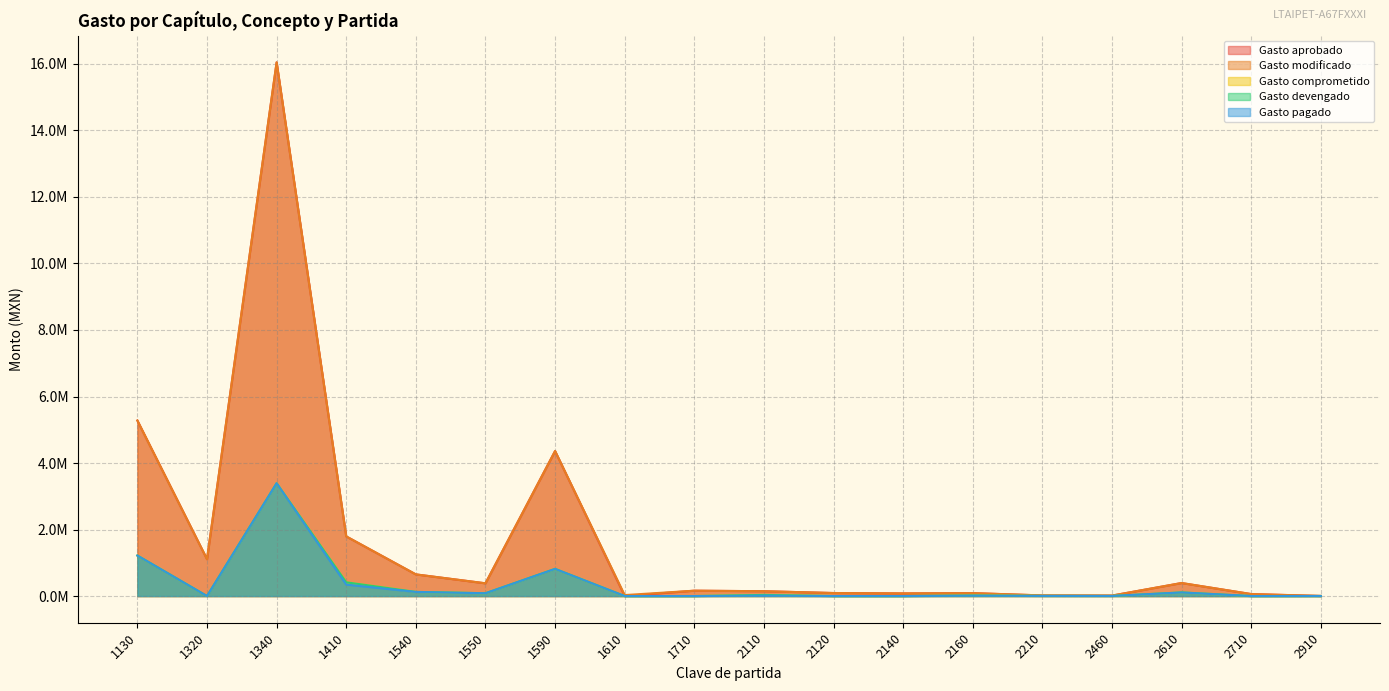

Which category has the highest value in the Gasto pagado series?

1340